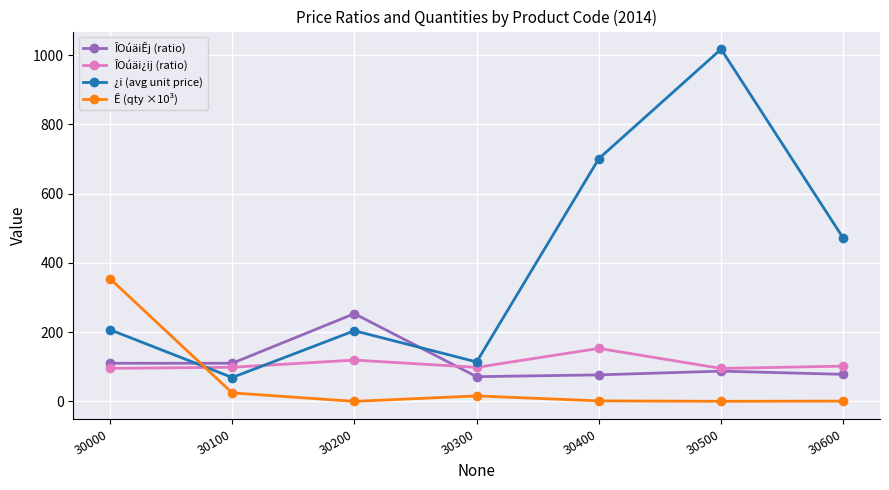

How many lines are shown in the chart?

4